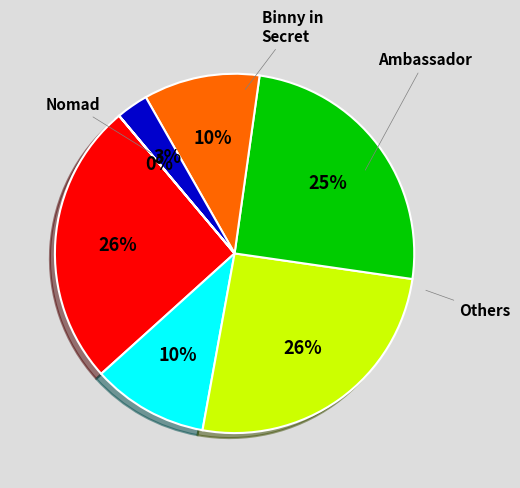

To the nearest percent, what is the average slice percentage?

14%